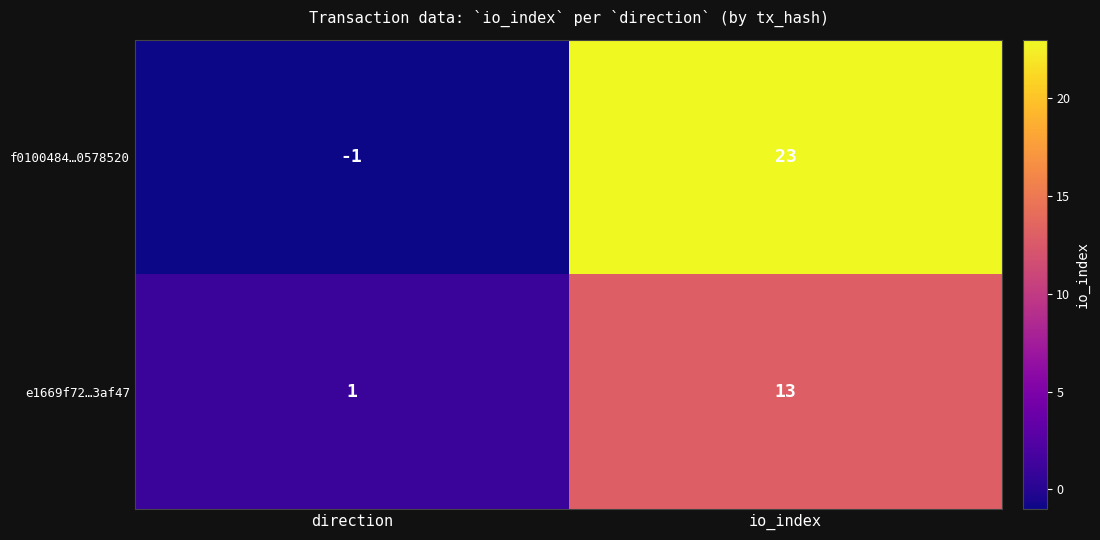

Which series has the widest spread of values?

f0100484…0578520